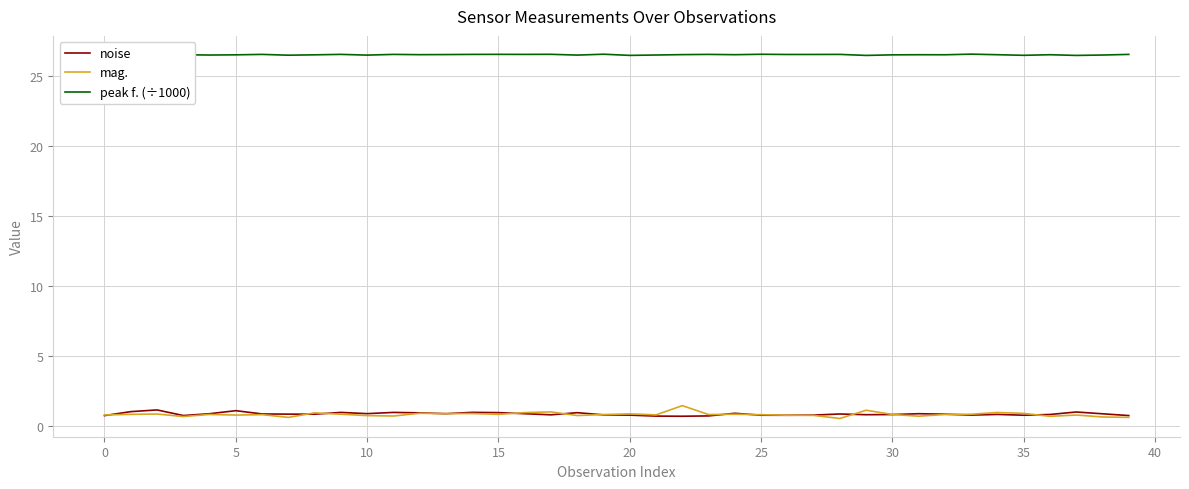

What is the label of the 21st point from the left?

20